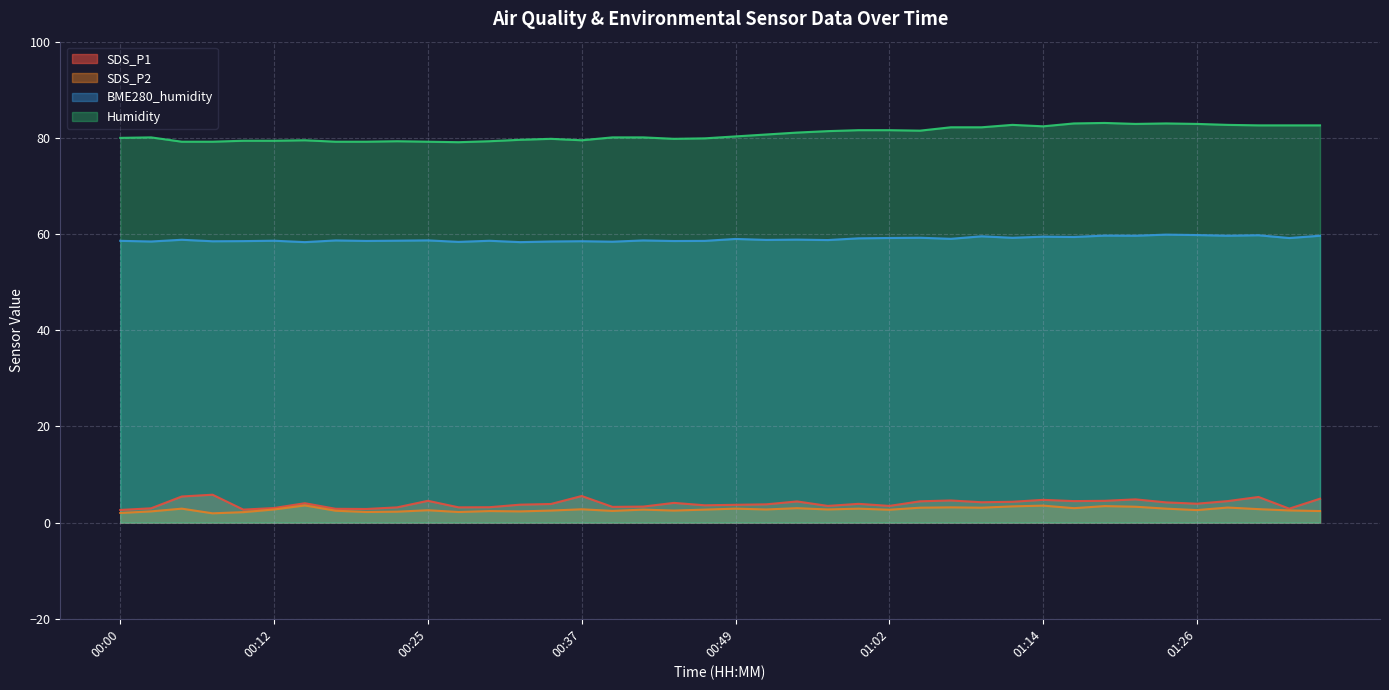

At which label does SDS_P2 first exceed 2?

00:02